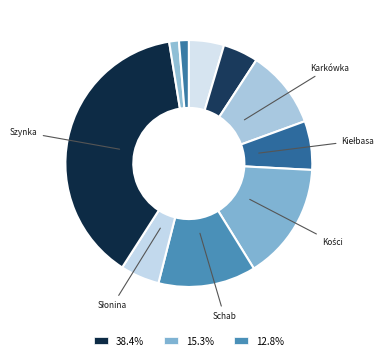

How many segments does this pie chart have?

10